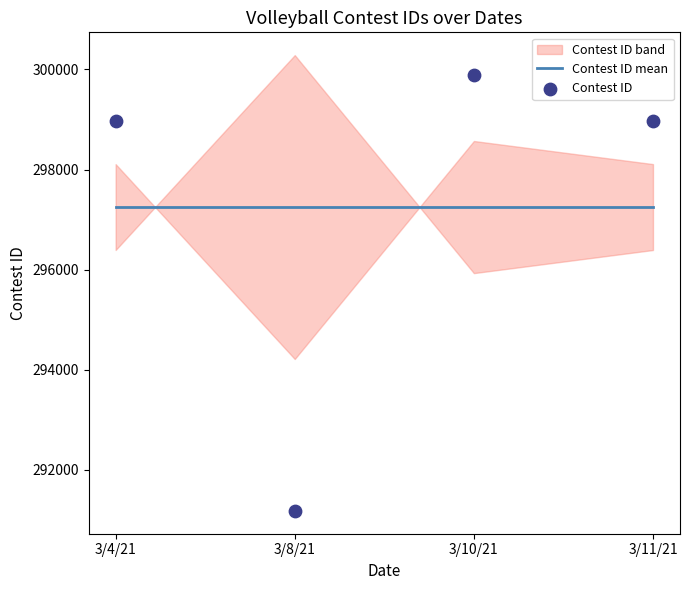

Which series has the largest total across all categories?

Contest ID mean